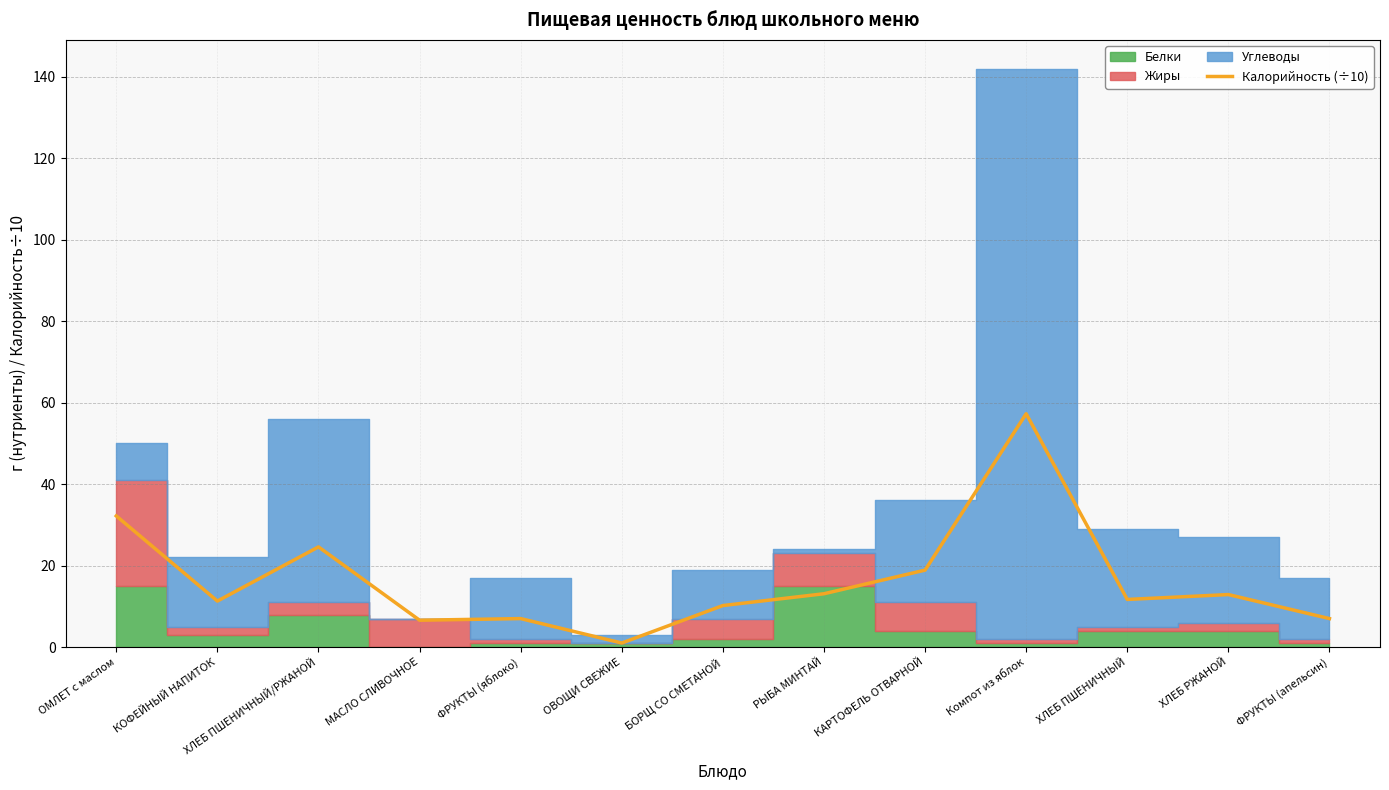

What value does the data have at ХЛЕБ ПШЕНИЧНЫЙ?

11.7